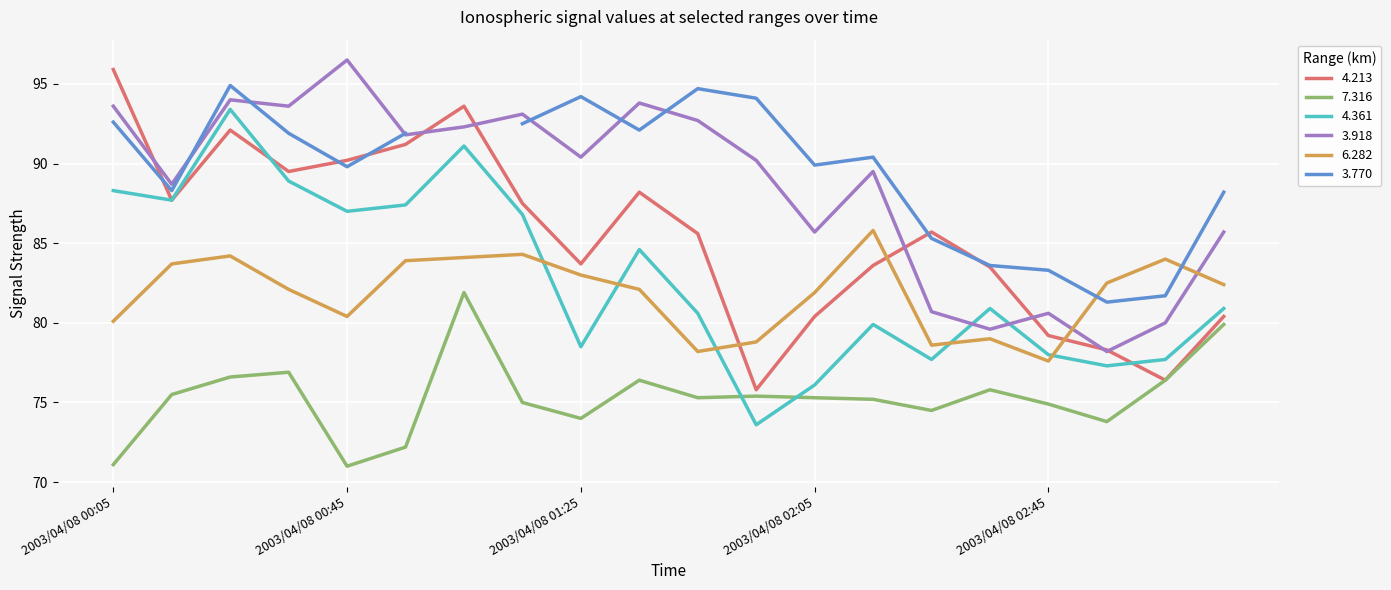

What is the lowest value of the 3.918 series?

78.2